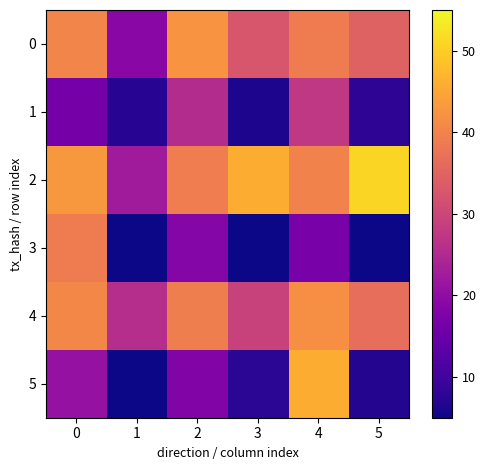

Between 2 and 3, which is larger?

2